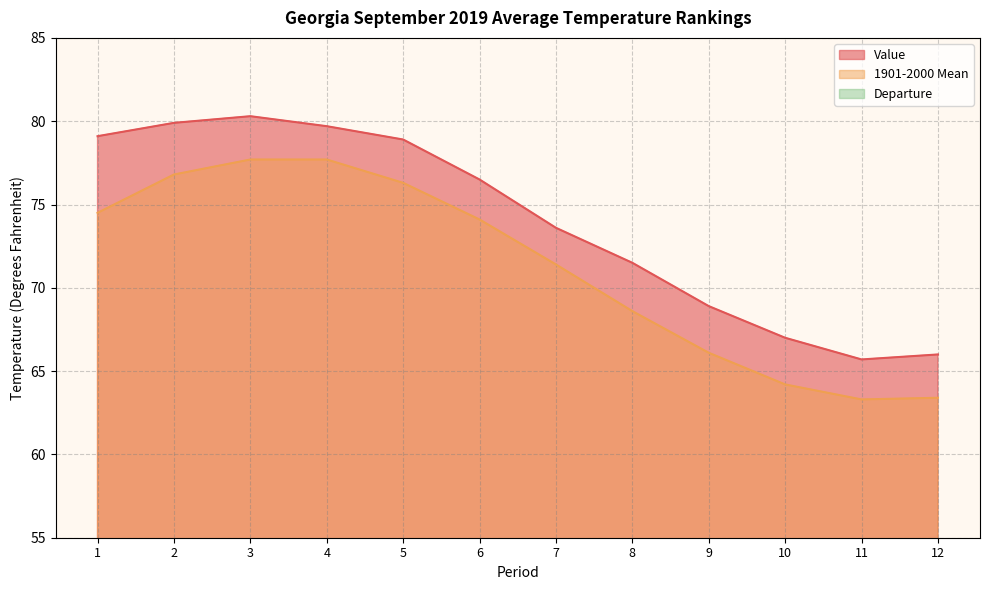

Between 4 and 12, which is larger?

4